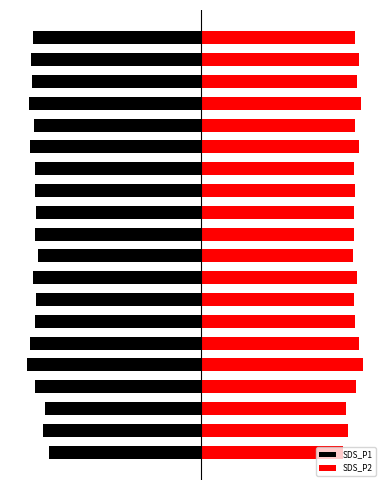

The value of SDS_P2 at 11 is 90.8. True or false?

True